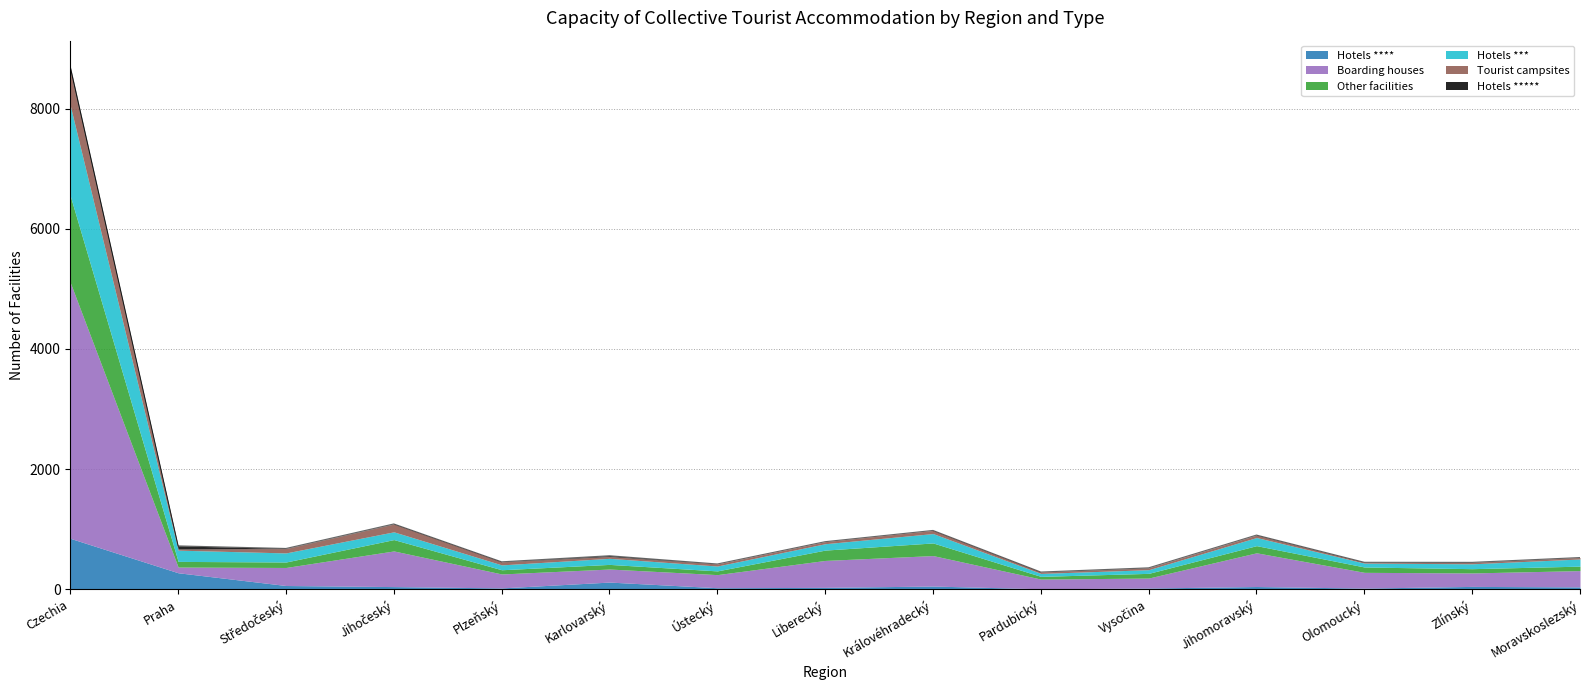

Rank the categories by Other facilities value from highest to lowest.

Czechia, Královéhradecký, Jihočeský, Liberecký, Jihomoravský, Praha, Středočeský, Olomoucký, Vysočina, Karlovarský, Moravskoslezský, Zlínský, Plzeňský, Ústecký, Pardubický